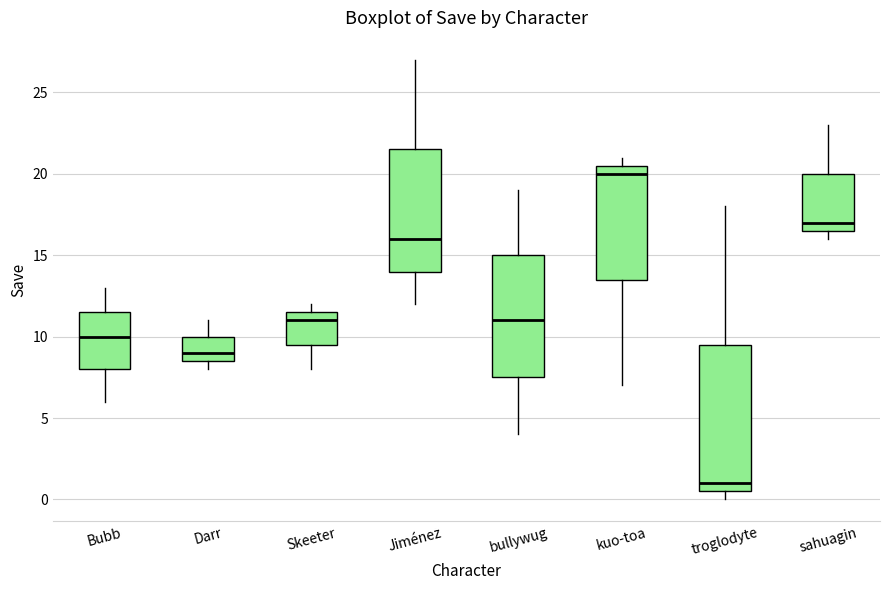

Which box is the tallest, from its lower edge to its upper edge?

troglodyte